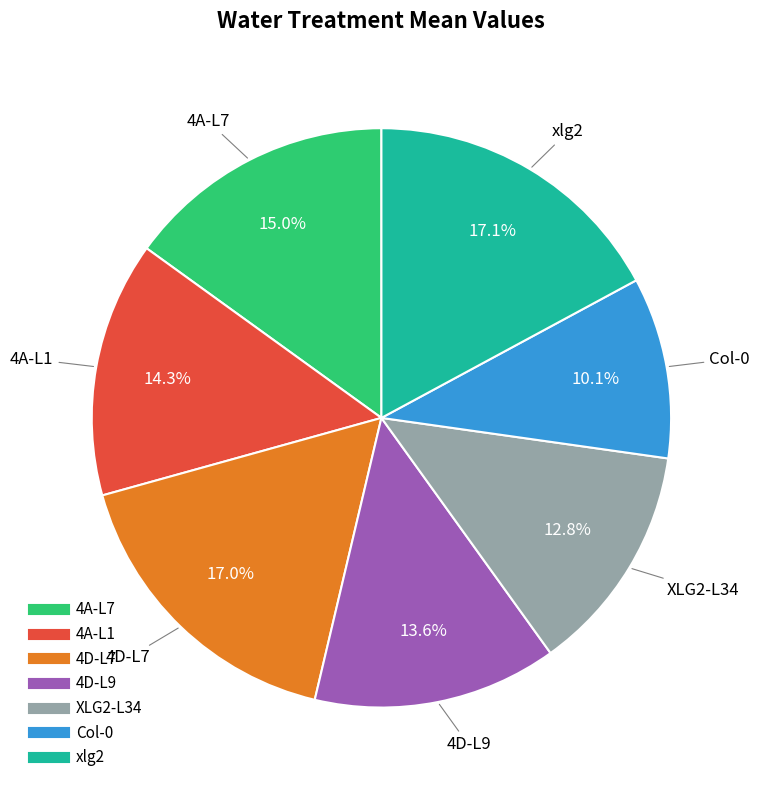

To the nearest percent, what is the combined percentage of 4D-L9 and XLG2-L34?

26%